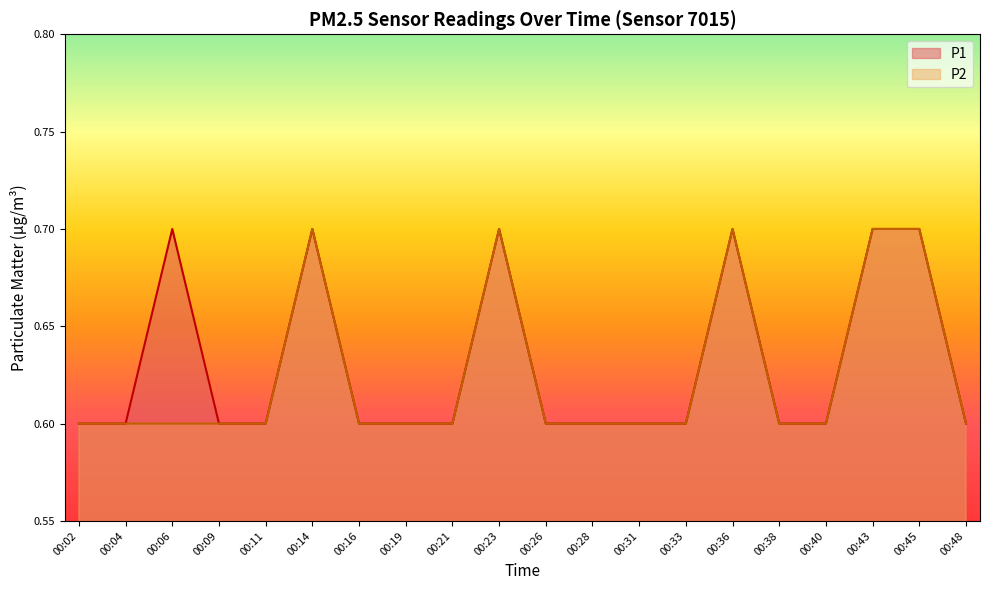

What is the total value across all series at 00:45?

1.4